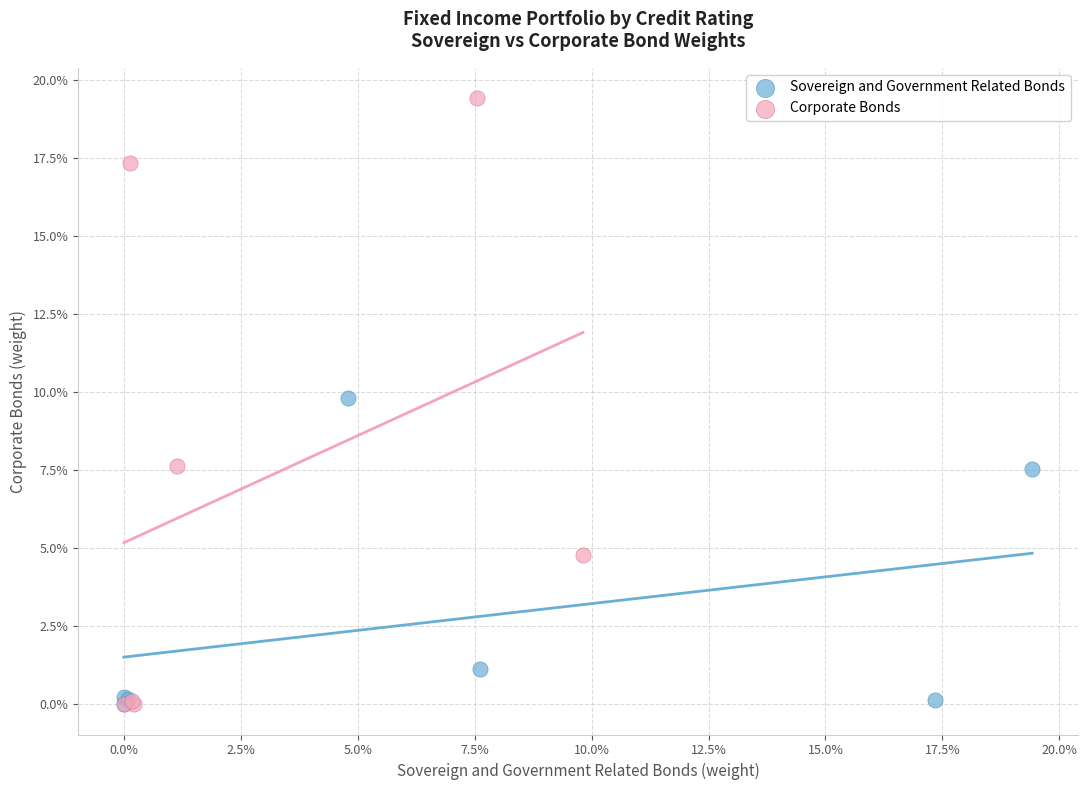

Which series has the largest Y range (max minus min)?

Corporate Bonds